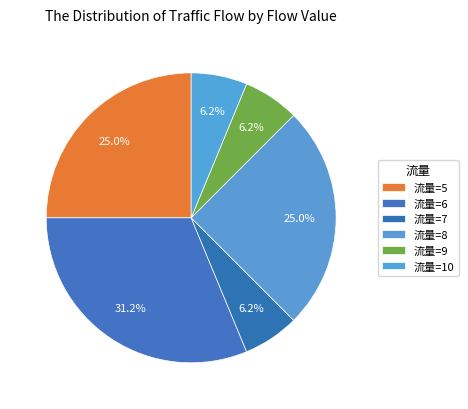

Is there a majority slice in this chart?

No